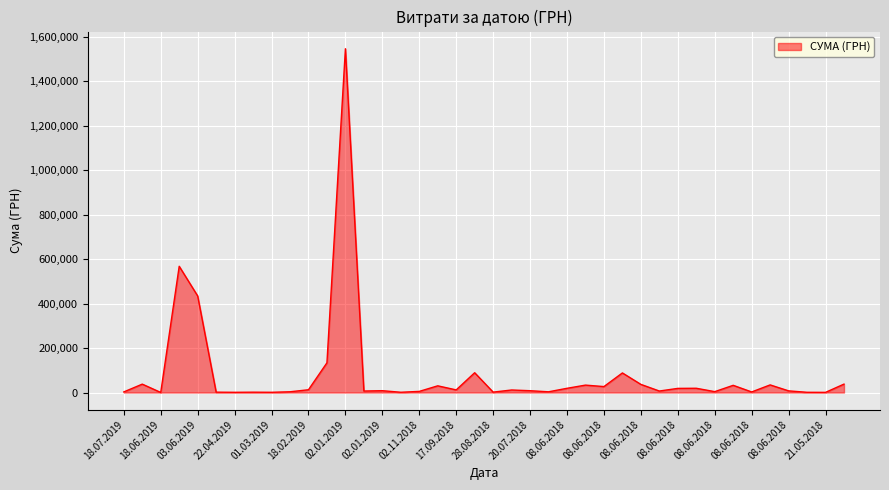

Count the number of categories in the chart.

40